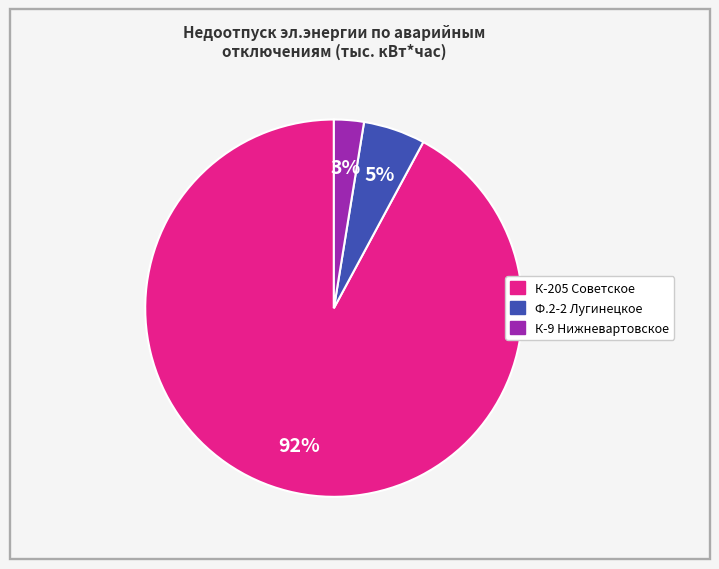

Is there a majority slice in this chart?

Yes